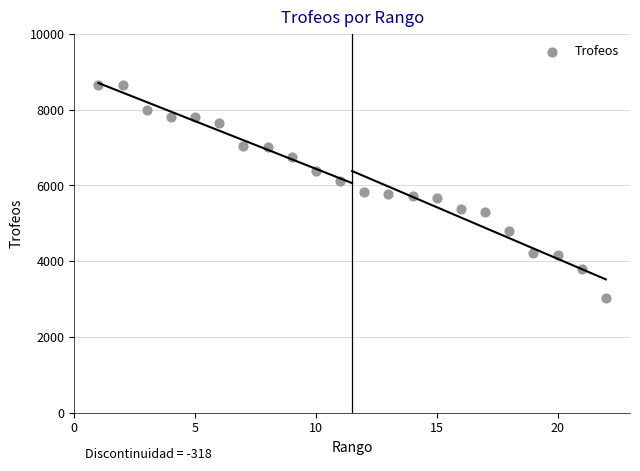

What is the range of X values (max minus min)?

21